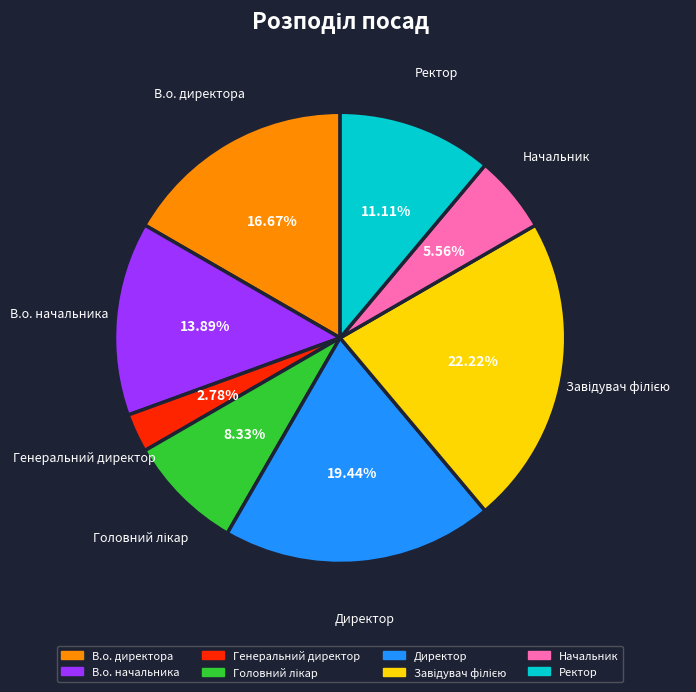

How many slices are in this pie chart?

8